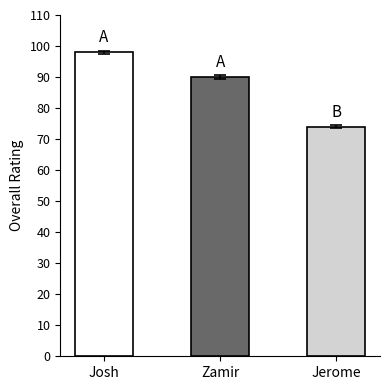

Count the values in the range 74 to 98.

3